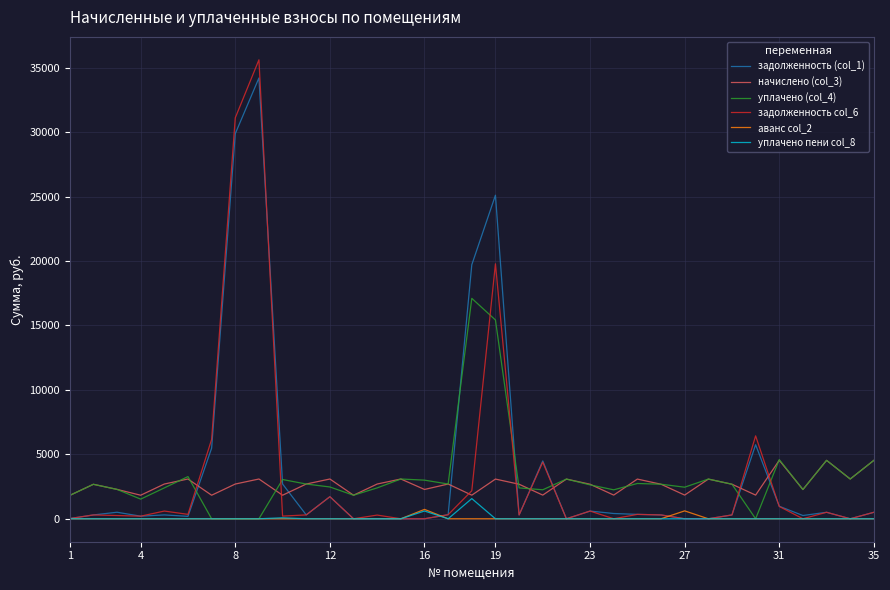

What is the minimum value for начислено (col_3)?

1811.2